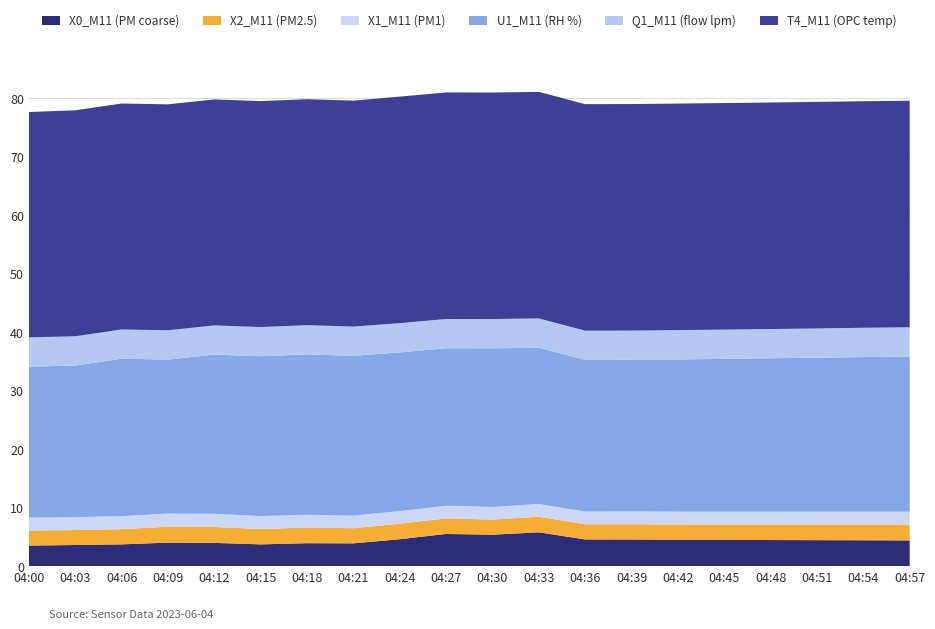

Reading right to left, transcribe all the data shown in this chart.

X0_M11 (PM coarse): 4.4	4.4	4.4	4.5	4.5	4.5	4.5	4.6	5.8	5.4	5.5	4.6	3.9	3.9	3.7	4.0	4.0	3.7	3.6	3.5
X2_M11 (PM2.5): 2.7	2.6	2.6	2.6	2.6	2.6	2.6	2.6	2.7	2.6	2.7	2.6	2.6	2.7	2.6	2.7	2.7	2.6	2.5	2.6
X1_M11 (PM1): 2.2	2.2	2.2	2.2	2.2	2.2	2.2	2.2	2.2	2.1	2.2	2.2	2.1	2.2	2.2	2.2	2.2	2.2	2.2	2.2
U1_M11 (RH %): 26.5	26.4	26.3	26.2	26.1	26.0	25.9	25.9	26.7	27.1	26.9	27.1	27.3	27.4	27.3	27.2	26.3	26.9	25.9	25.8
Q1_M11 (flow lpm): 5.0	5.0	5.0	5.0	5.0	5.0	5.0	5.0	5.0	5.0	5.0	5.0	5.0	5.0	5.0	5.0	5.0	5.0	5.0	5.0
T4_M11 (OPC temp): 38.7	38.7	38.7	38.7	38.7	38.7	38.7	38.7	38.7	38.7	38.7	38.7	38.6	38.6	38.6	38.6	38.6	38.6	38.6	38.5